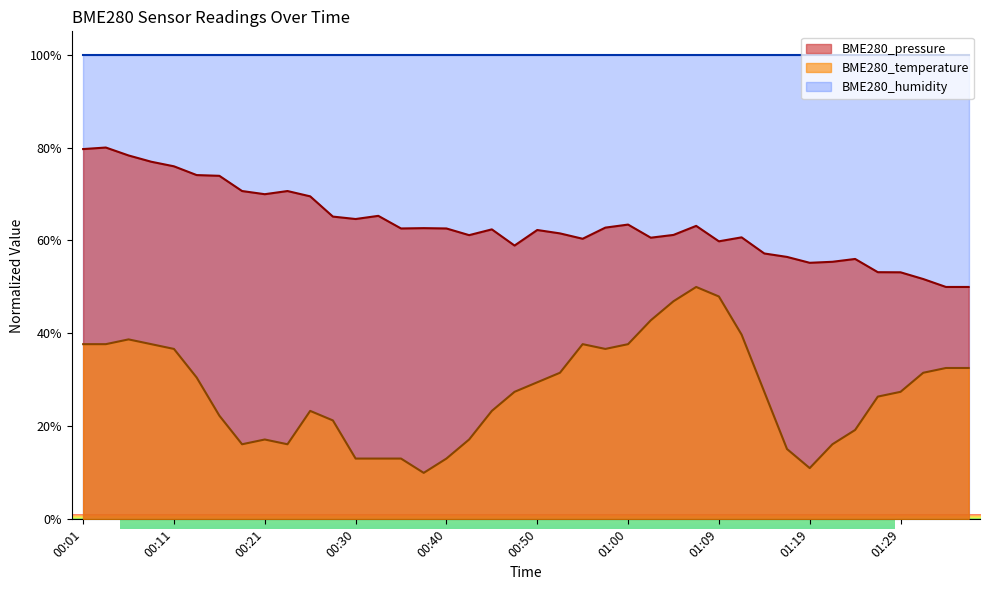

Between 00:55 and 00:38, which is larger?

00:55